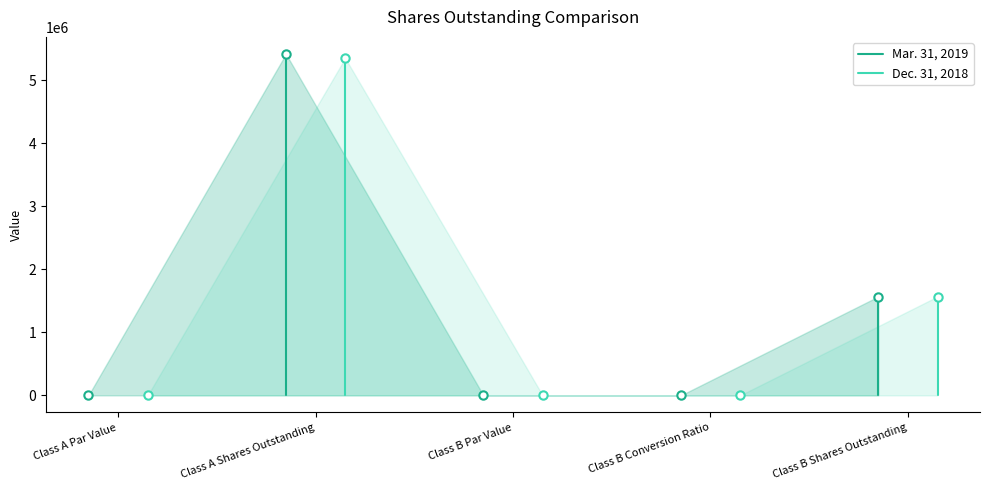

How many lines are shown in the chart?

2